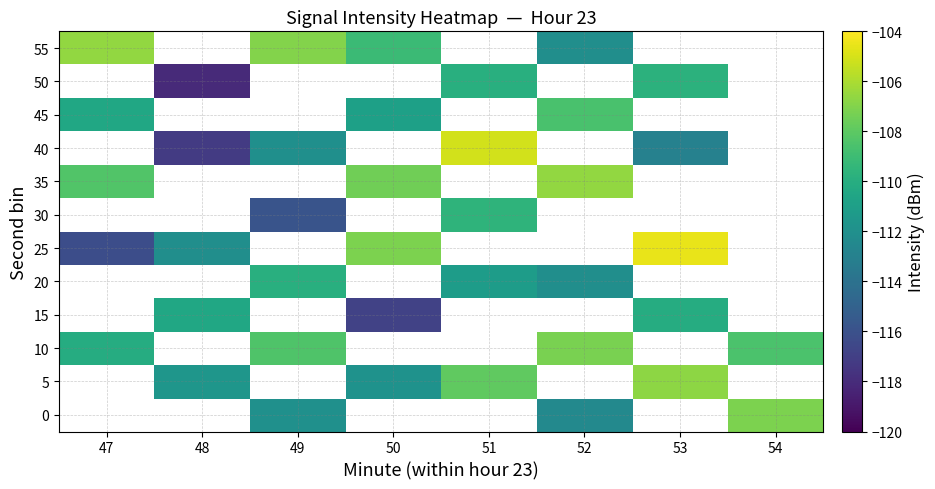

How many negative values does the 5 series have?

4